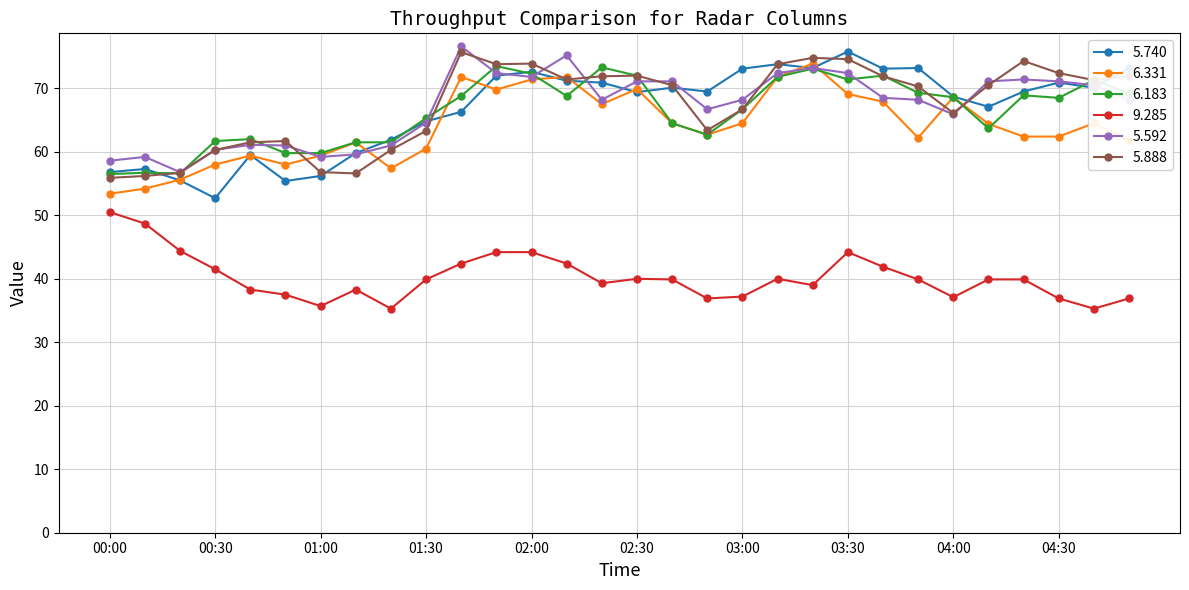

What is the value of the 5.888 point at the 15th from the left?

71.9